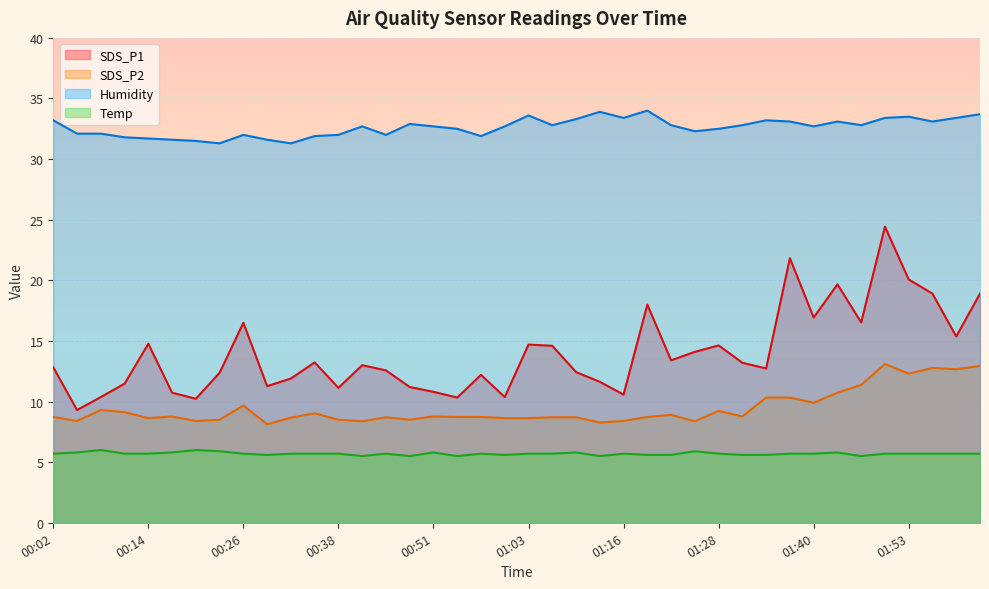

In SDS_P2, how many points are lower than both neighbors (excluding endpoints)?

12